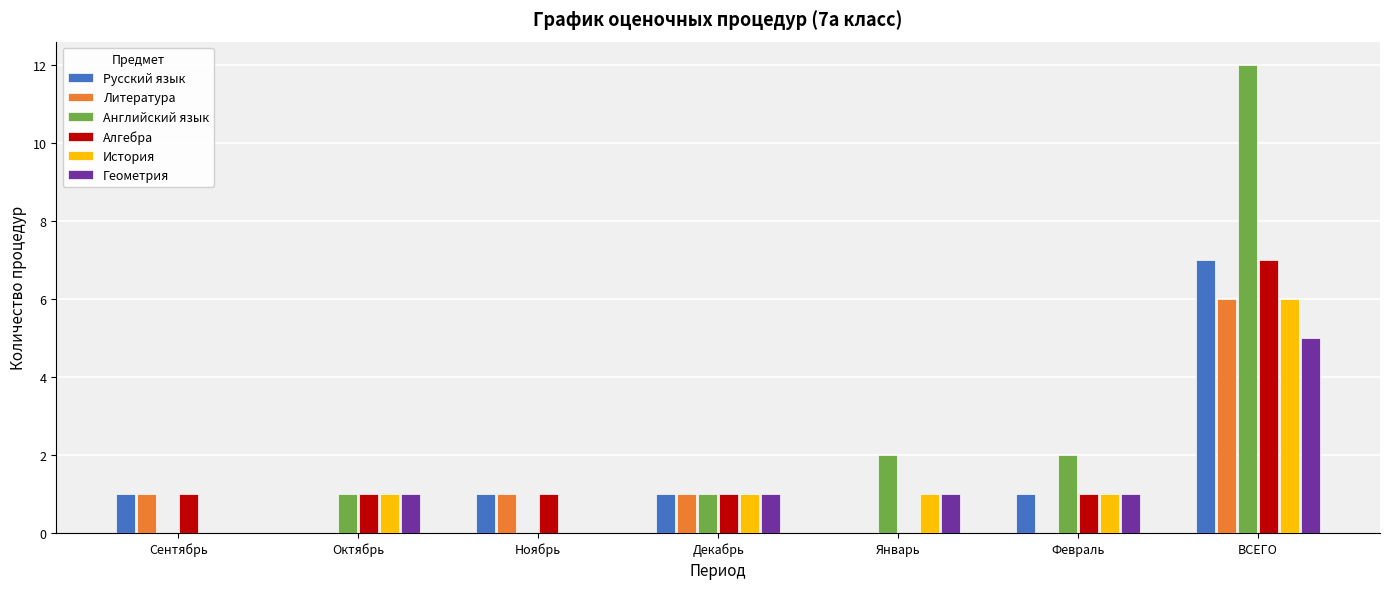

What is the maximum value shown in the chart?

12